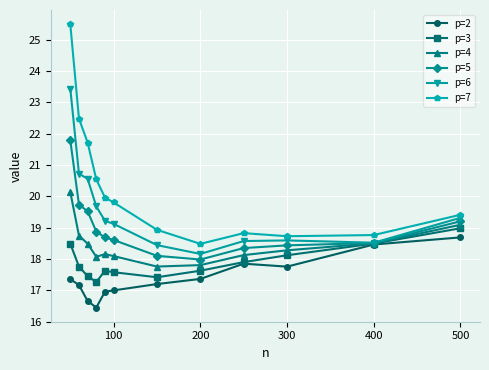

List the series in order of their overall mean, lowest first.

p=2, p=3, p=4, p=5, p=6, p=7